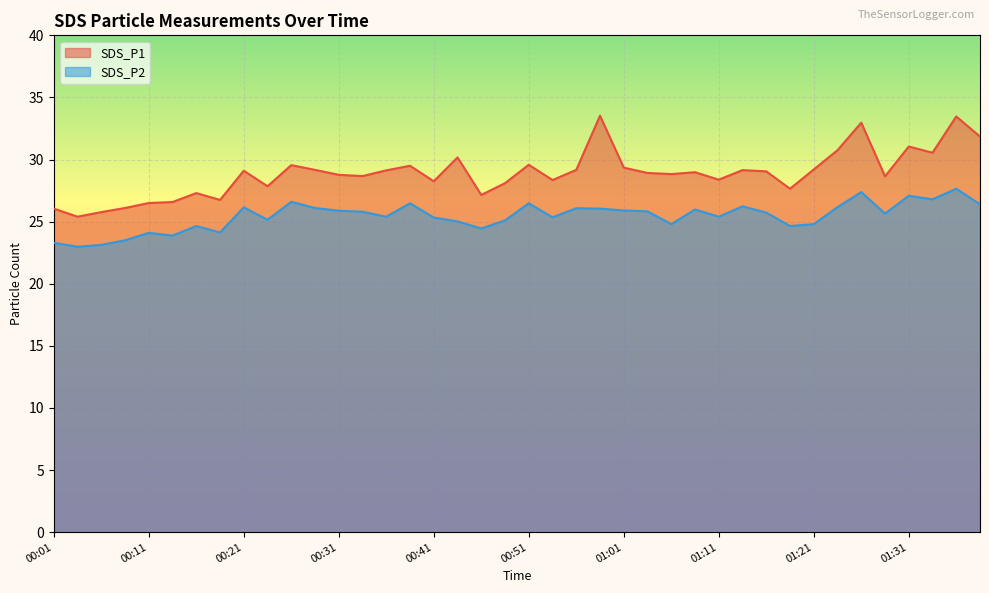

Which series has the widest spread of values?

SDS_P1